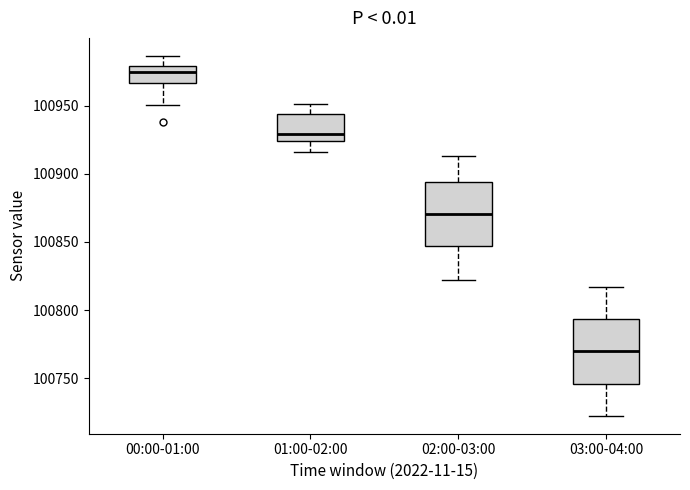

Reading left to right, read every box against the y-axis: the position of its median line, the range the box covers, and the ends of its whiskers. The values are not printed on the chart, so give them approximately, as read against the axis.

00:00-01:00: median 100975, box 100965 to 100980, whiskers 100950 to 100985
01:00-02:00: median 100930, box 100925 to 100945, whiskers 100915 to 100950
02:00-03:00: median 100870, box 100845 to 100895, whiskers 100820 to 100915
03:00-04:00: median 100770, box 100745 to 100795, whiskers 100720 to 100815